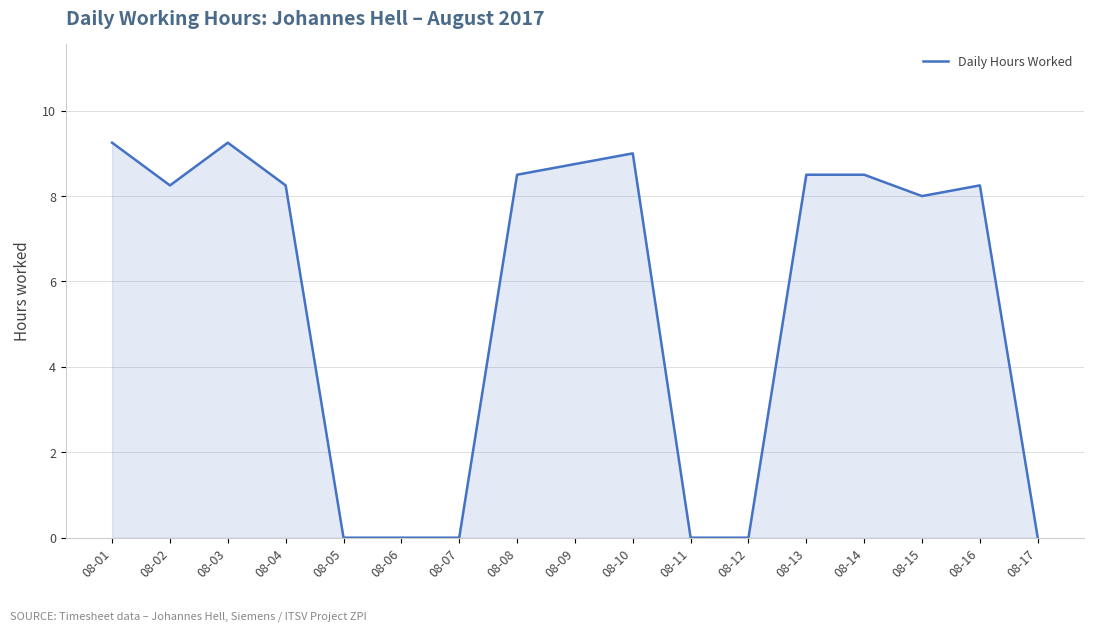

The chart shows a value of 15.0 at 08-14. True or false?

False